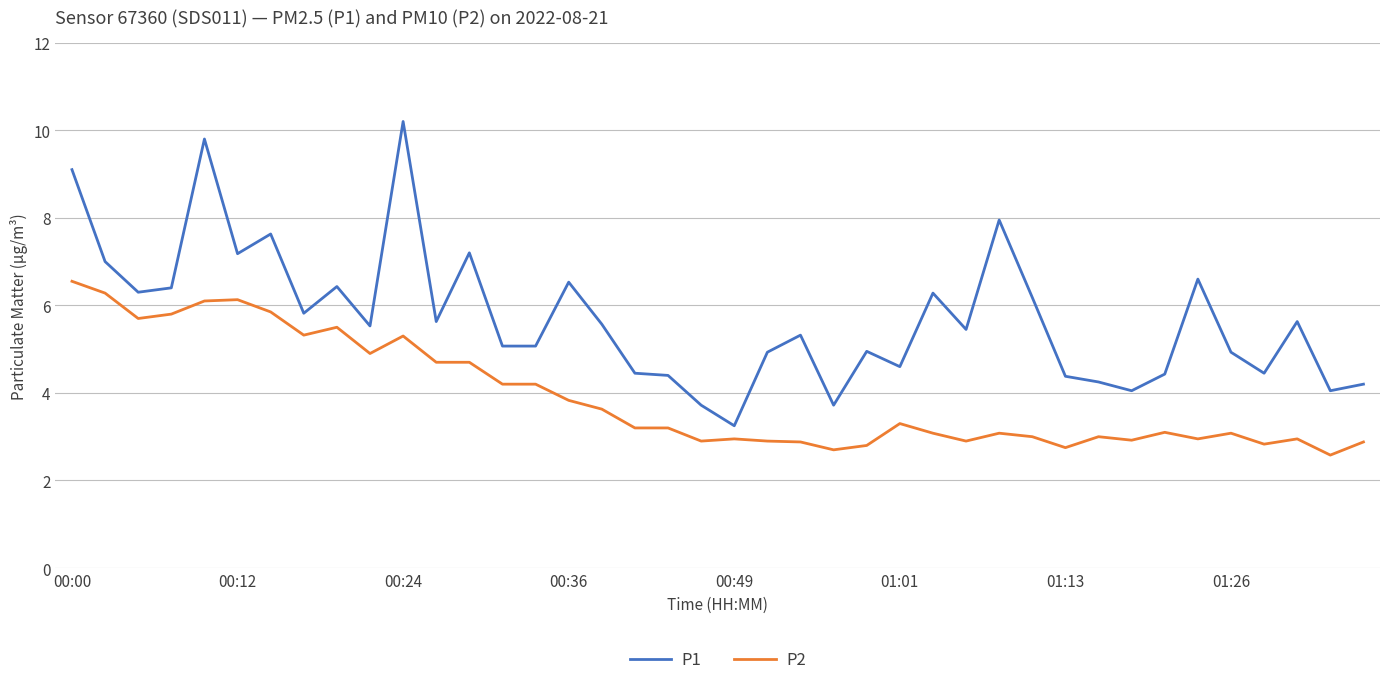

Which series has the largest total across all categories?

P1